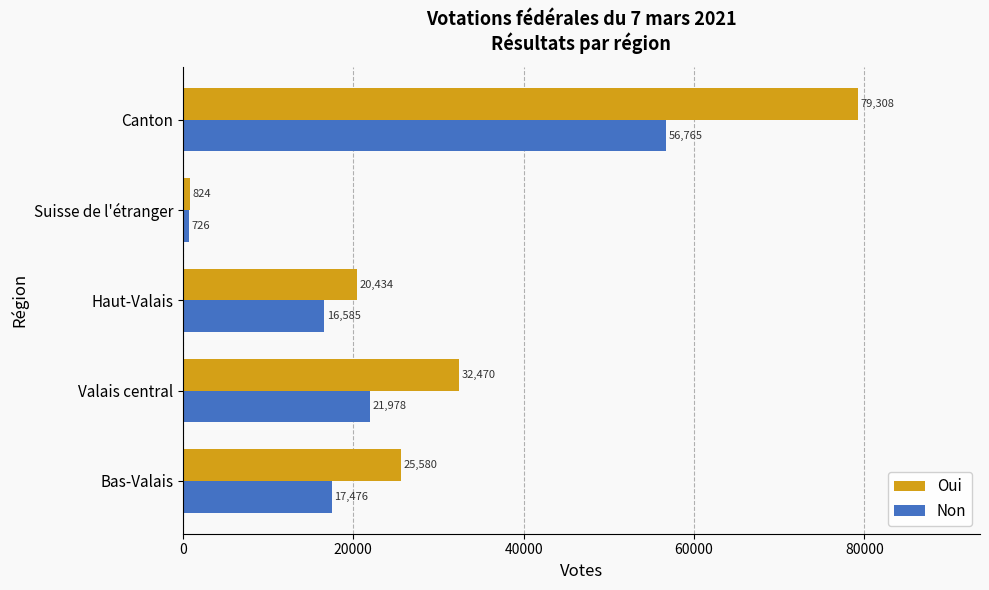

What value does the Non series have at Canton?

56765